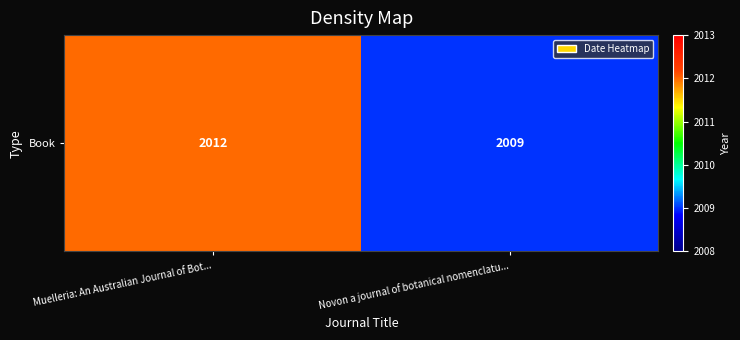

At which label is the value closest to 2010?

Novon a journal of botanical nomenclatu...